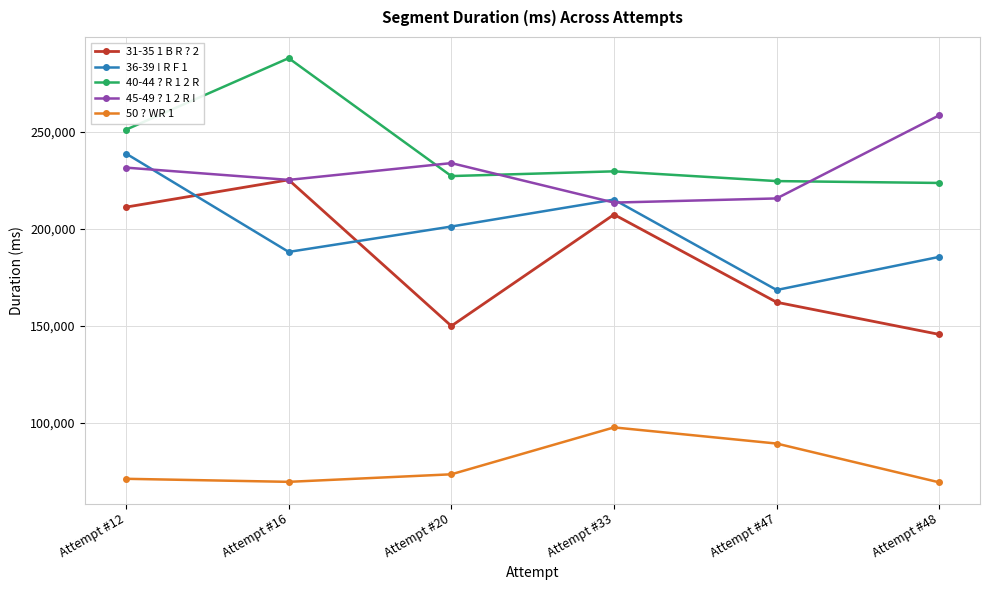

True or false: 45-49 ? 1 2 R ! has a value of 213505 at Attempt #33.

True